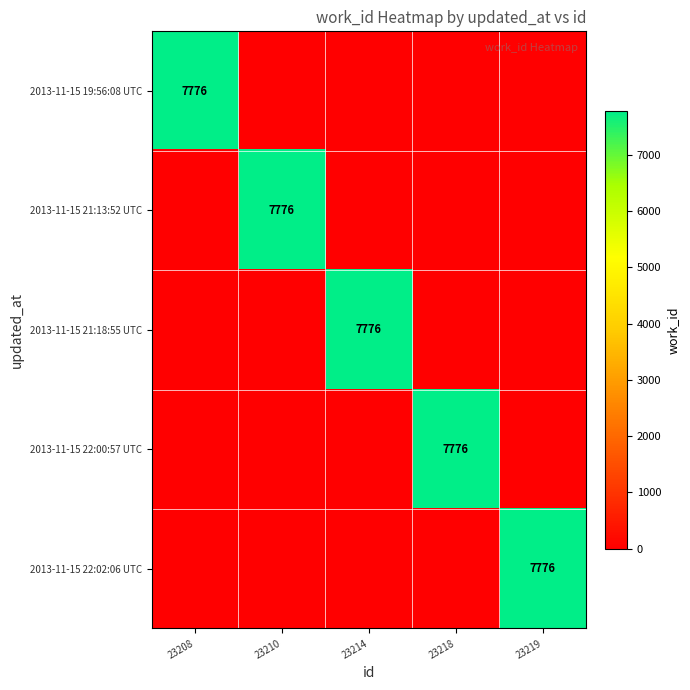

True or false: 2013-11-15 21:13:52 UTC has a value of 7776 at 23210.

True